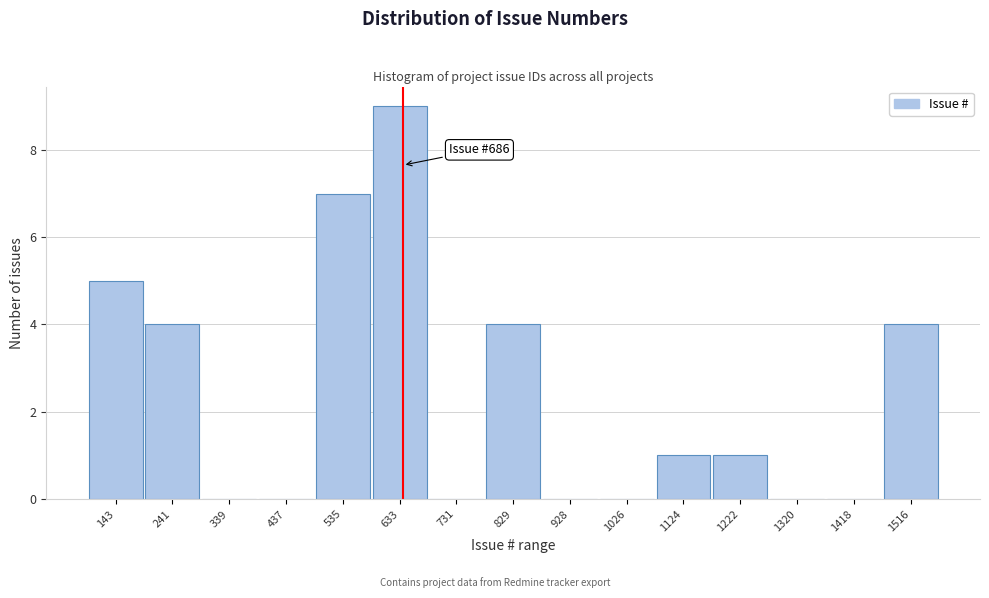

Reading left to right, list all the values displayed in this chart.

143=5	241=4	339=0	437=0	535=7	633=9	731=0	829=4	928=0	1026=0	1124=1	1222=1	1320=0	1418=0	1516=4